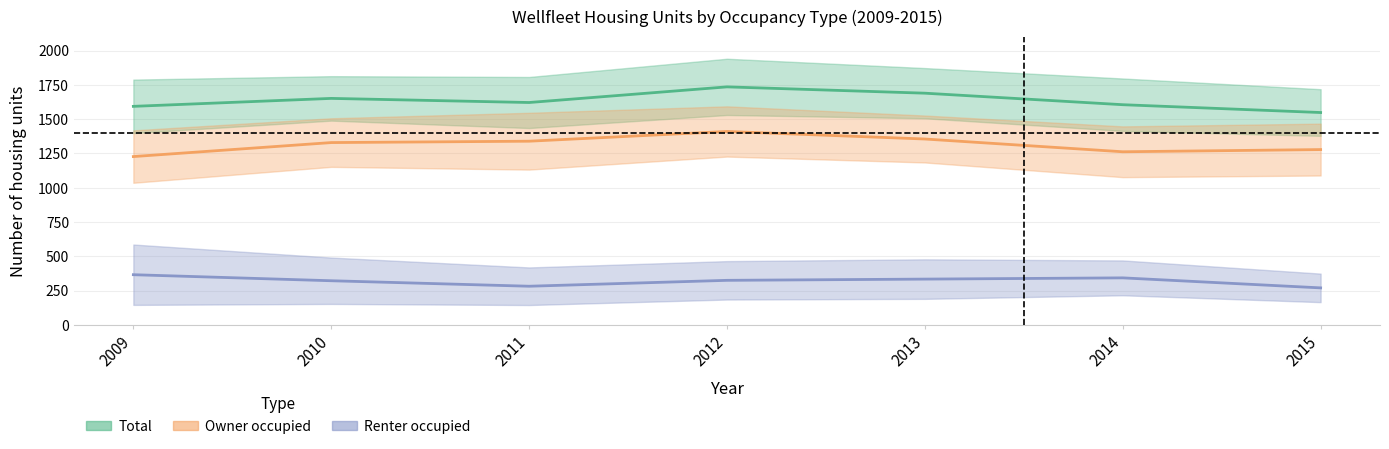

Where is the first local minimum for Renter occupied?

2011